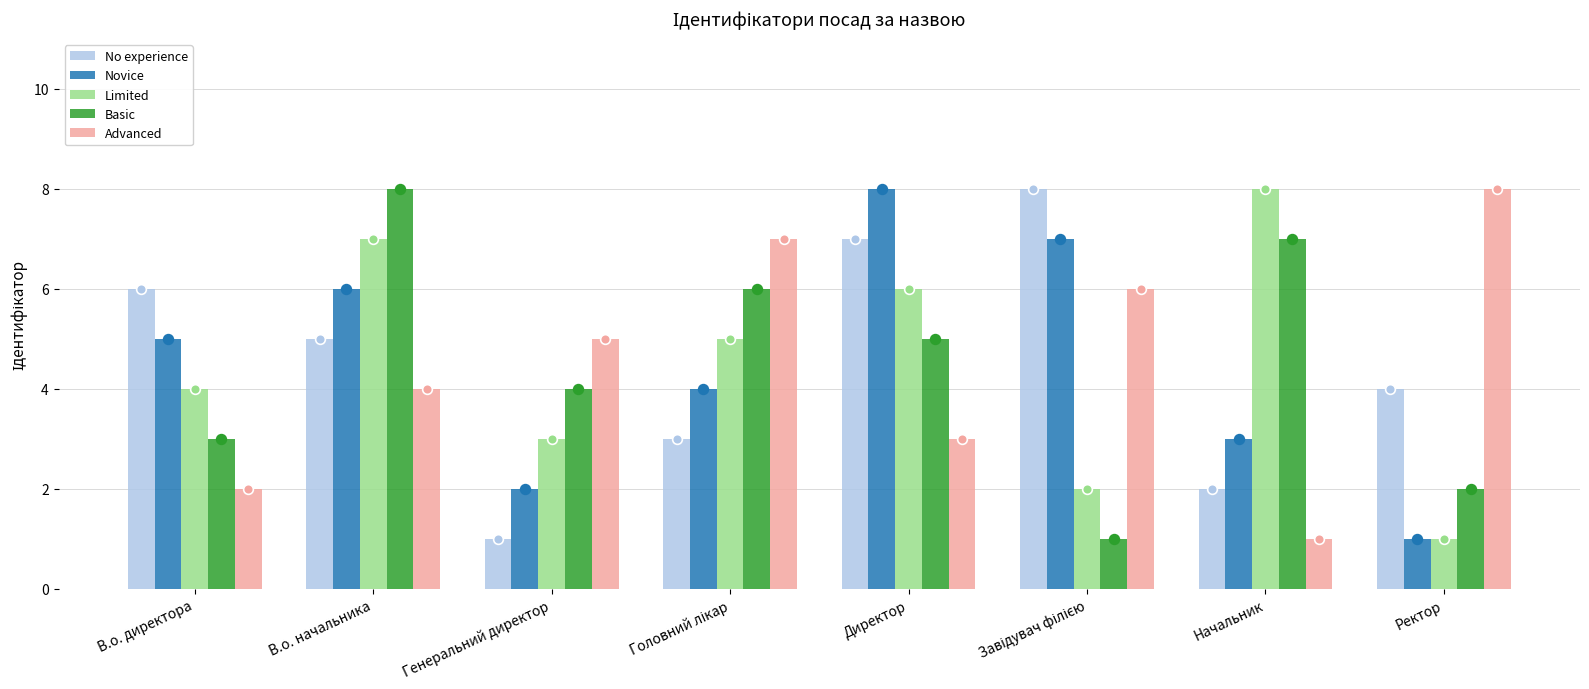

At Генеральний директор, list the series in order from smallest to largest.

No experience, Novice, Limited, Basic, Advanced